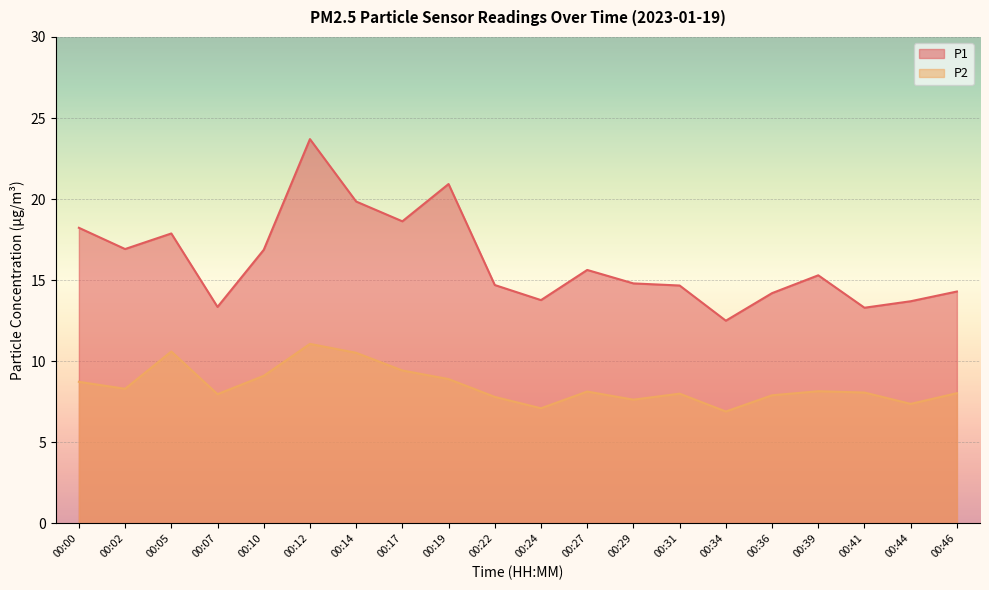

What is the sum of the P1 values at 00:39 and 00:12?

39.0